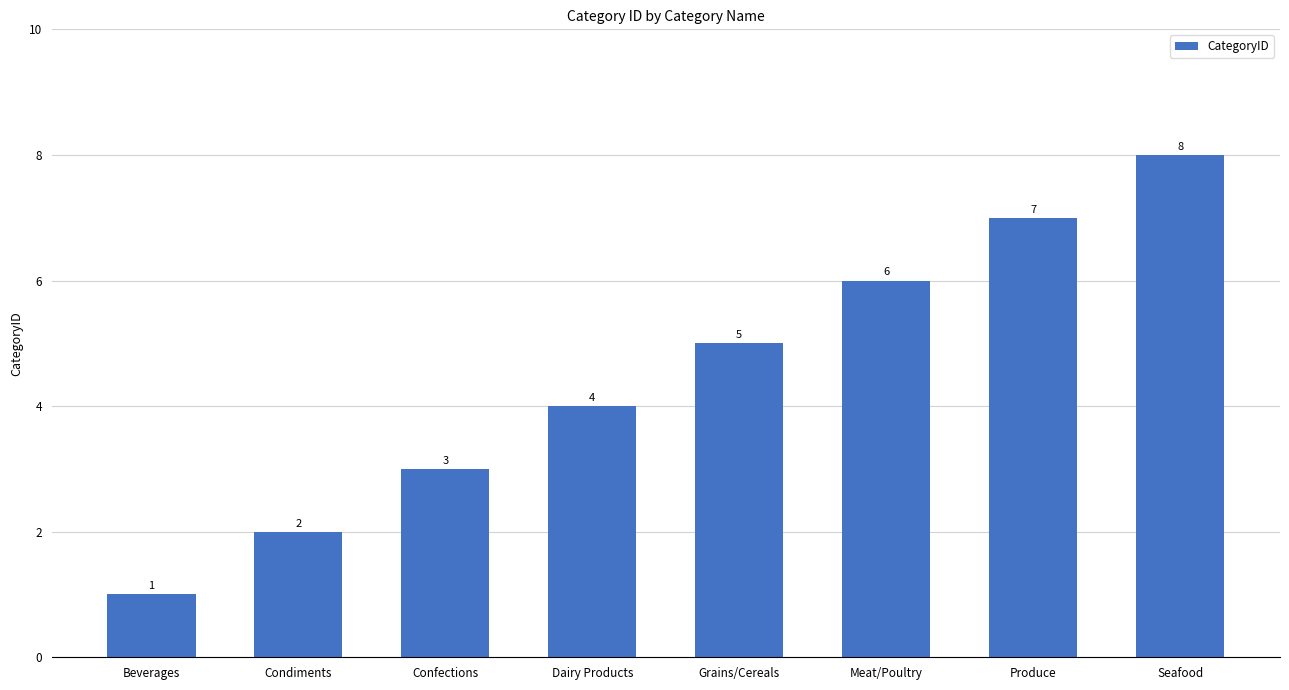

Which label corresponds to the largest value in the chart?

Seafood